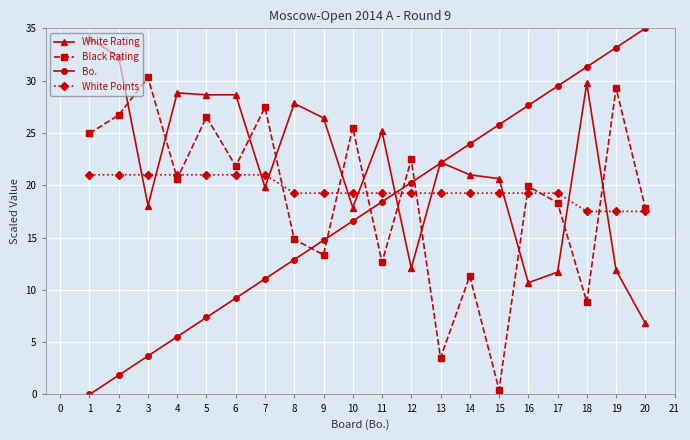

What is the value of the Bo. point at the 14th from the left?

23.9